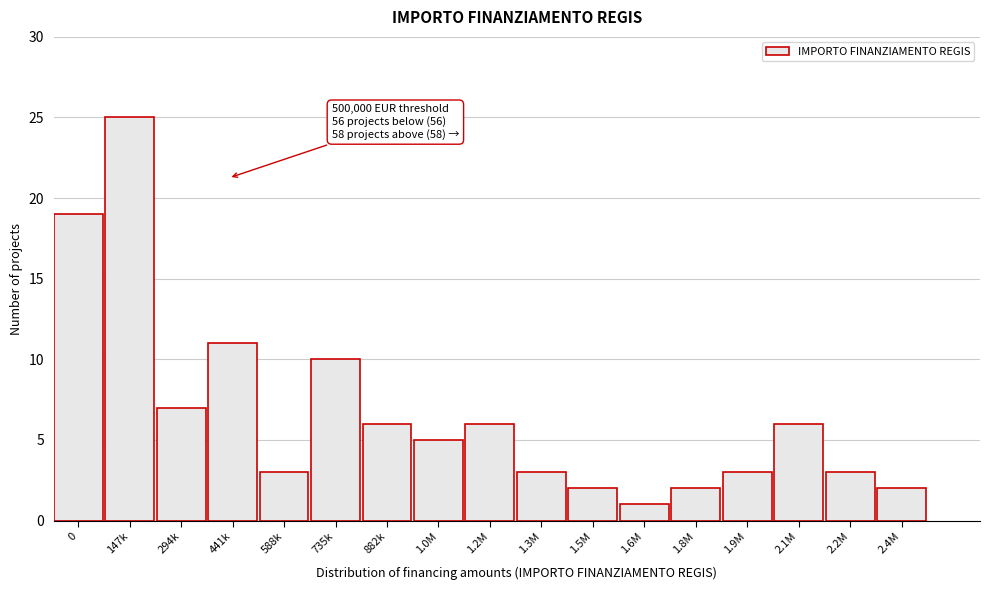

Reading right to left, list all the values displayed in this chart.

2.4M=2	2.2M=3	2.1M=6	1.9M=3	1.8M=2	1.6M=1	1.5M=2	1.3M=3	1.2M=6	1.0M=5	882k=6	735k=10	588k=3	441k=11	294k=7	147k=25	0=19